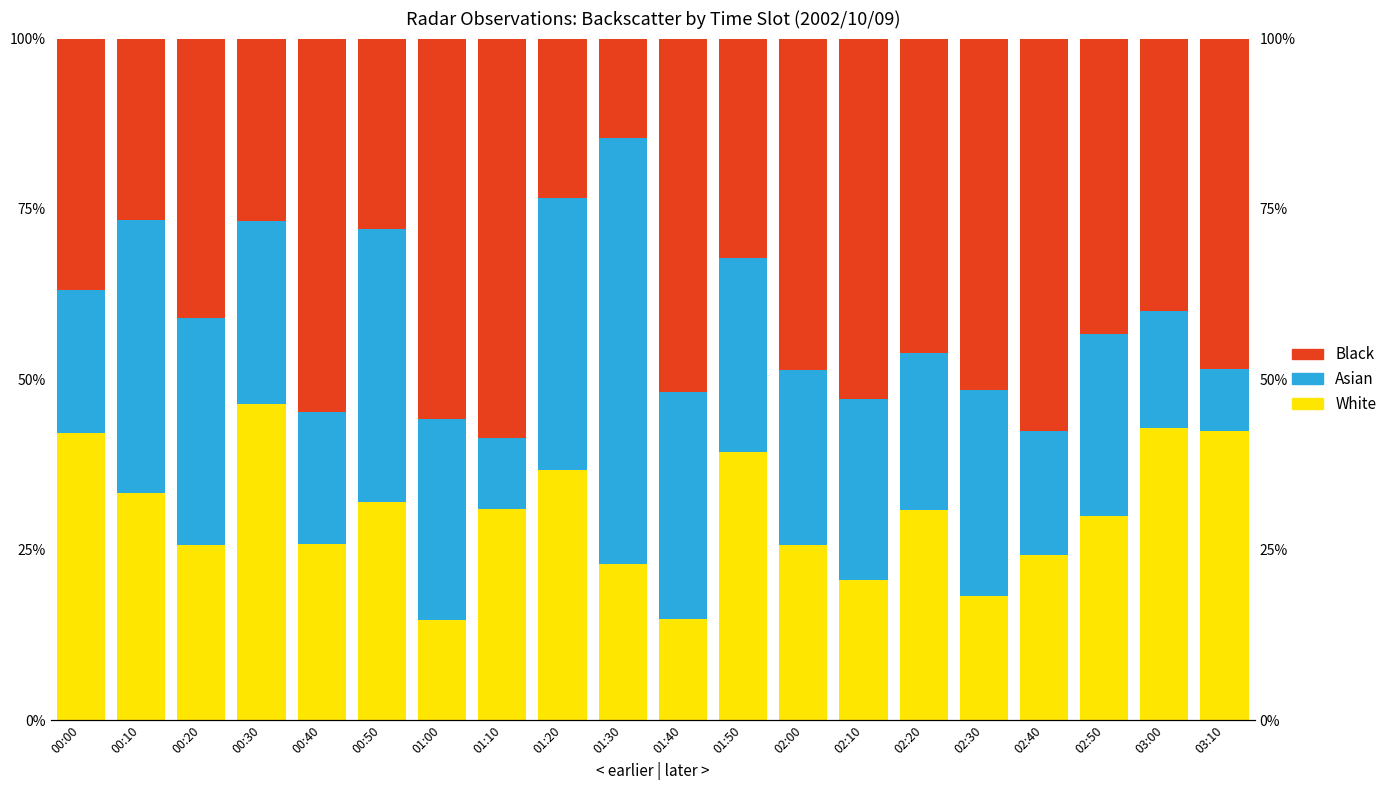

What is the spread (max minus min) of values at 00:40?

0.4